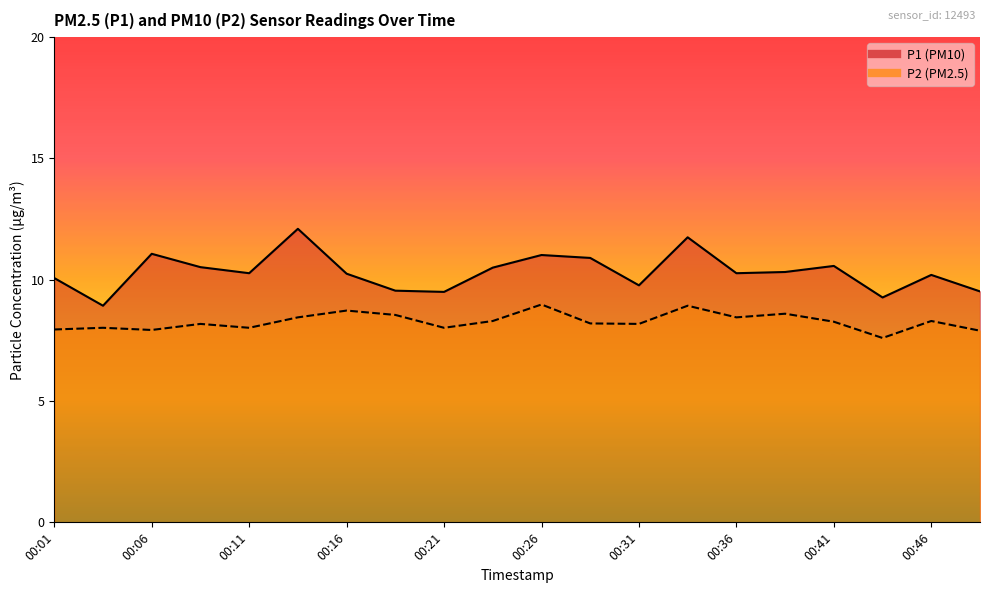

True or false: P1 and P2 cross at least once.

False